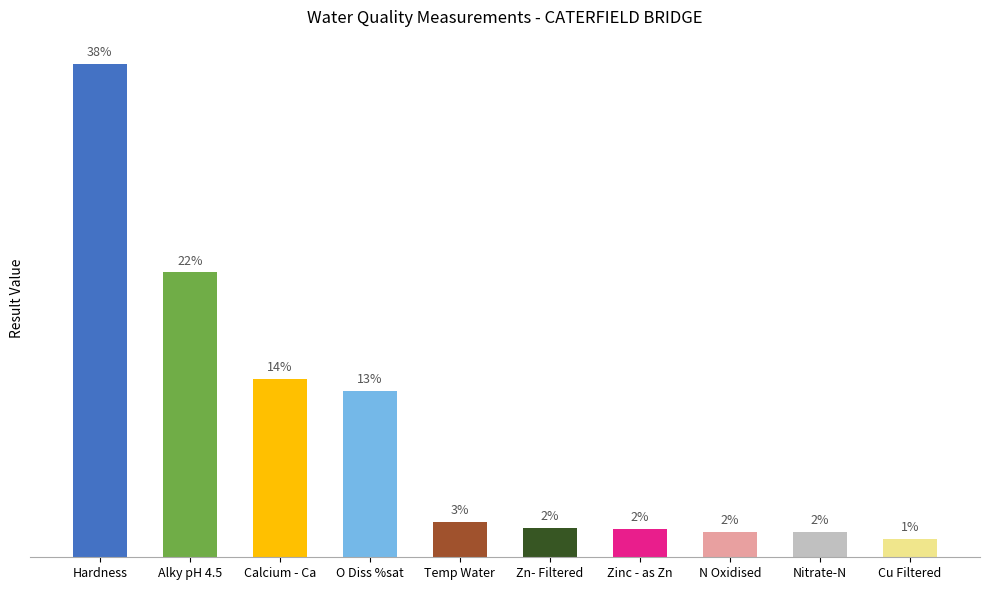

The value at N Oxidised is 20.5. True or false?

False